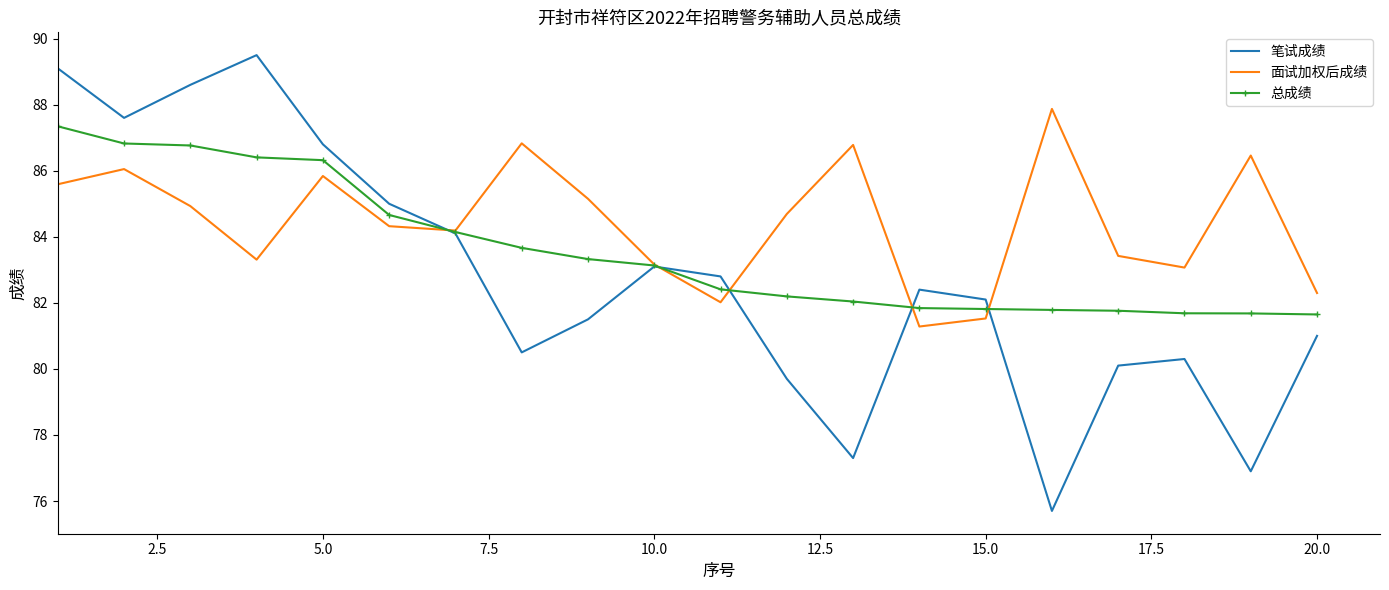

Which series has the widest spread of values?

笔试成绩